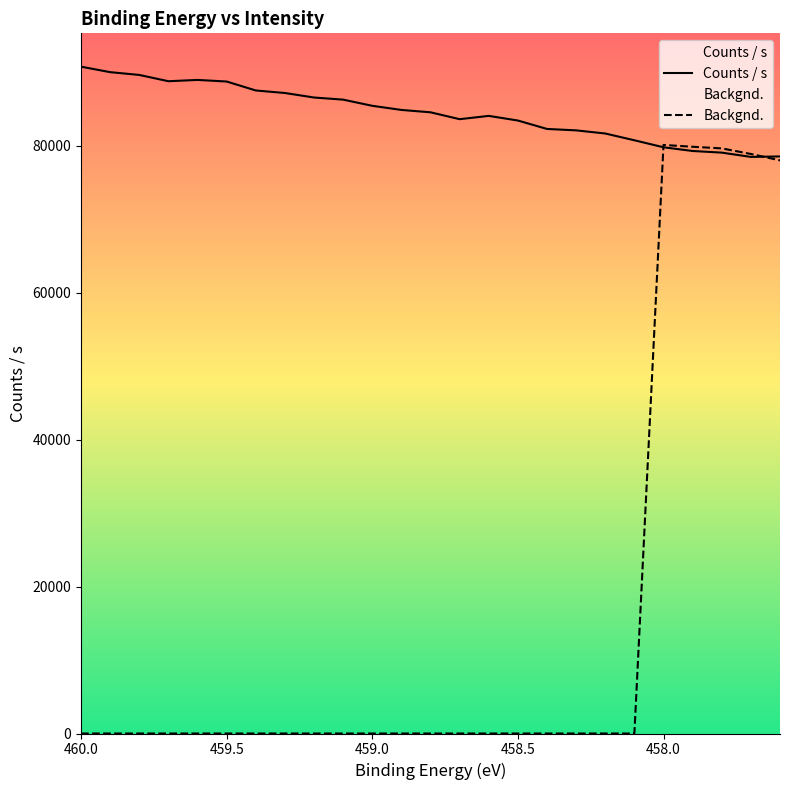

Which category has the highest value in the Counts / s series?

460.0